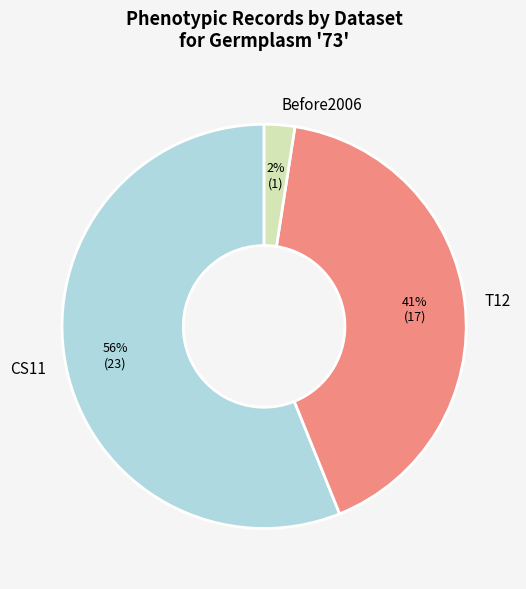

To the nearest percent, what portion does T12 represent?

41%